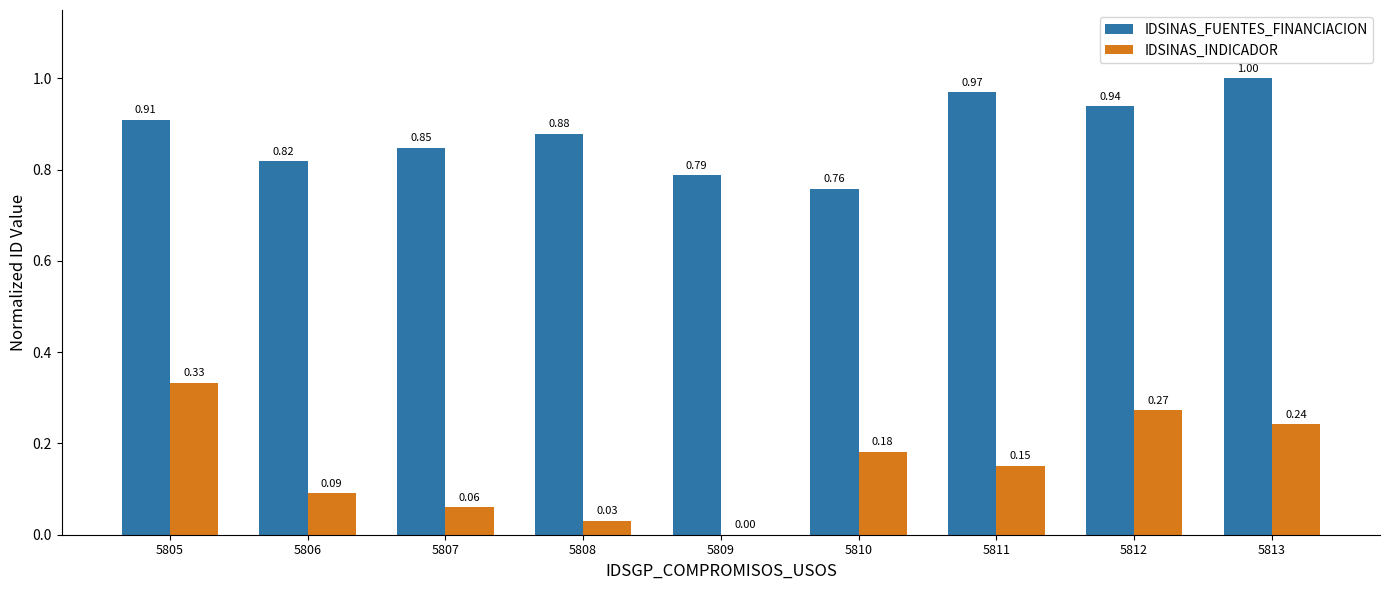

Between 5806 and 5809, which series saw the biggest shift?

IDSINAS_INDICADOR